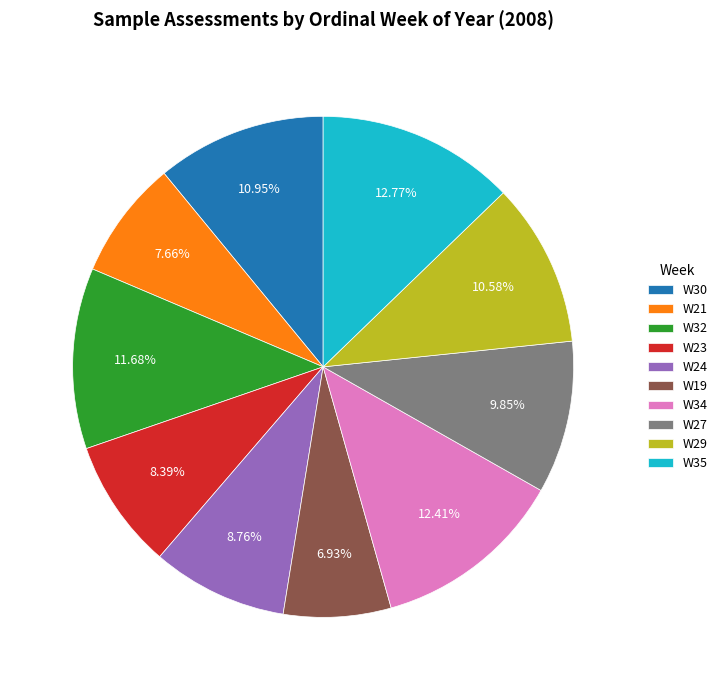

Combined, do W23 and W24 account for over 50%?

No